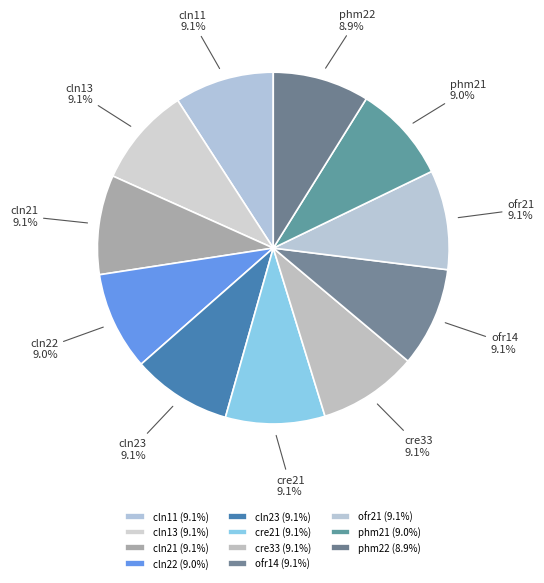

Approximately how many times larger is the value at cln21 compared to cln13?

1.0